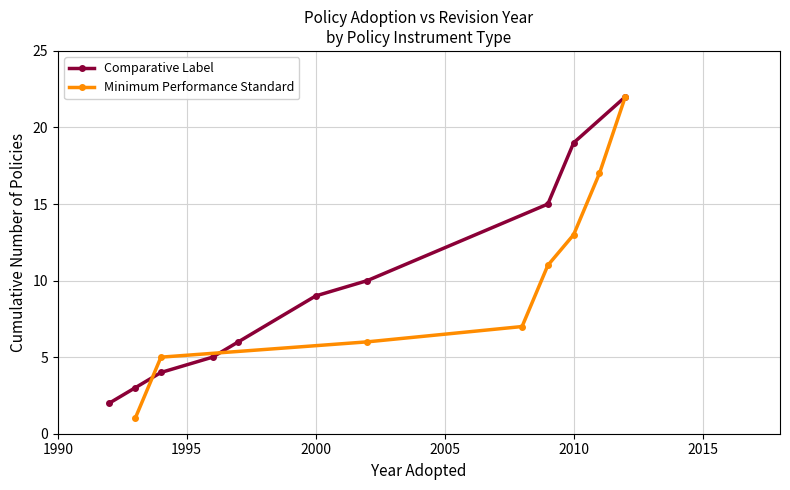

Is it true that Comparative Label equals 31 at 2010?

False